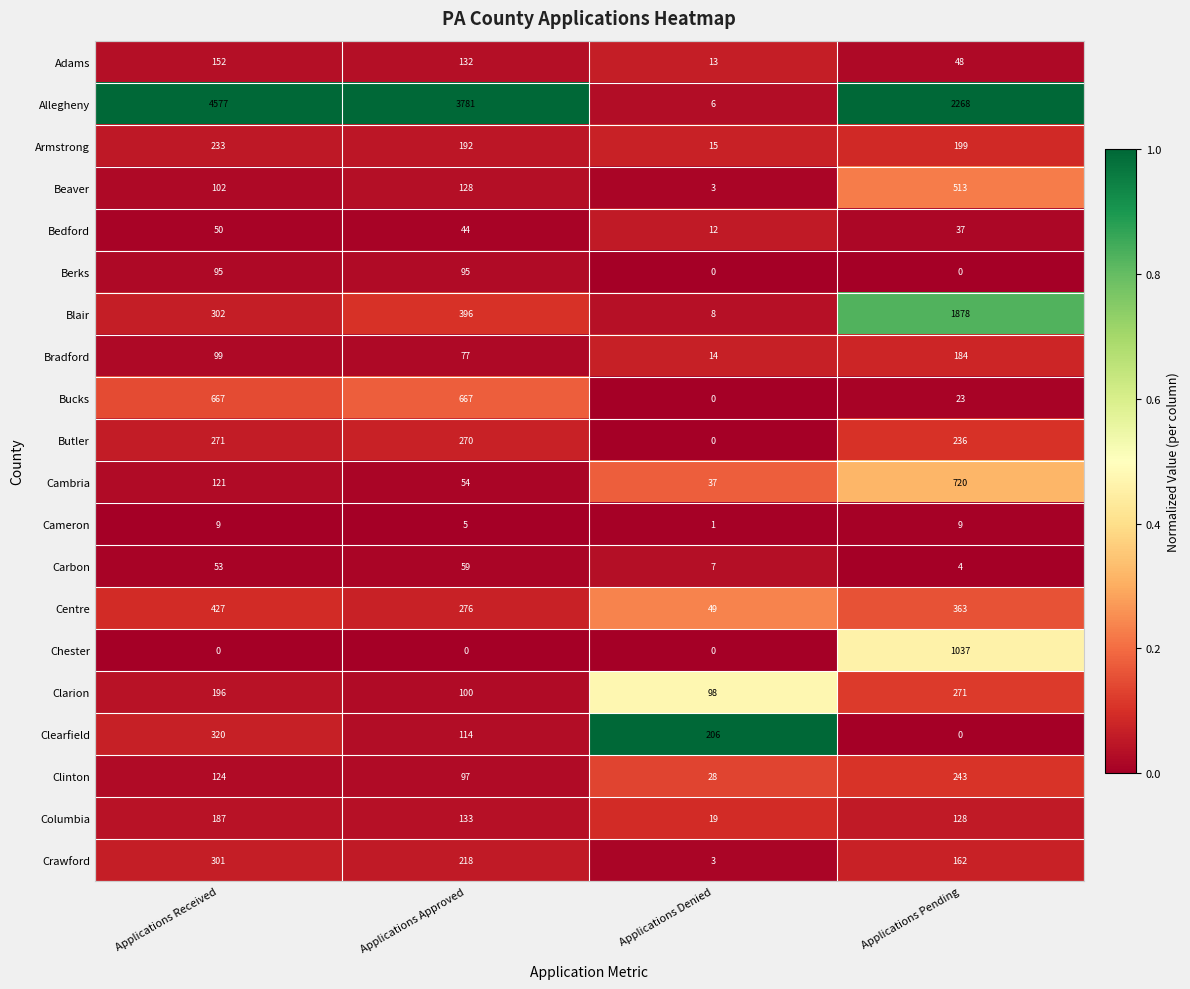

Count the Clinton values in the range 97 to 243.

3